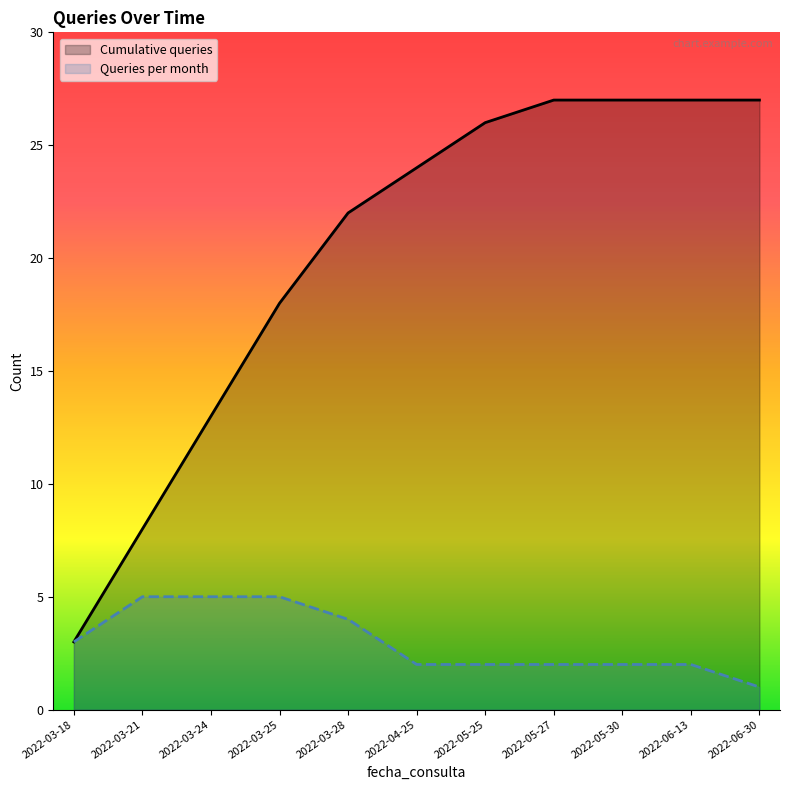

Does the chart have visible grid lines?

No